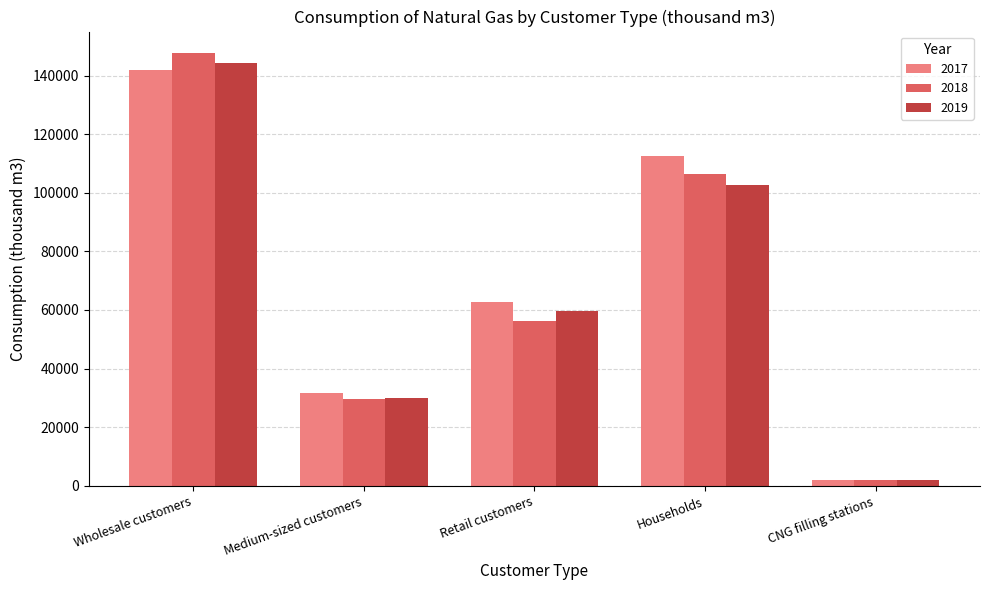

Rank the categories by 2018 value from lowest to highest.

CNG filling stations, Medium-sized customers, Retail customers, Households, Wholesale customers